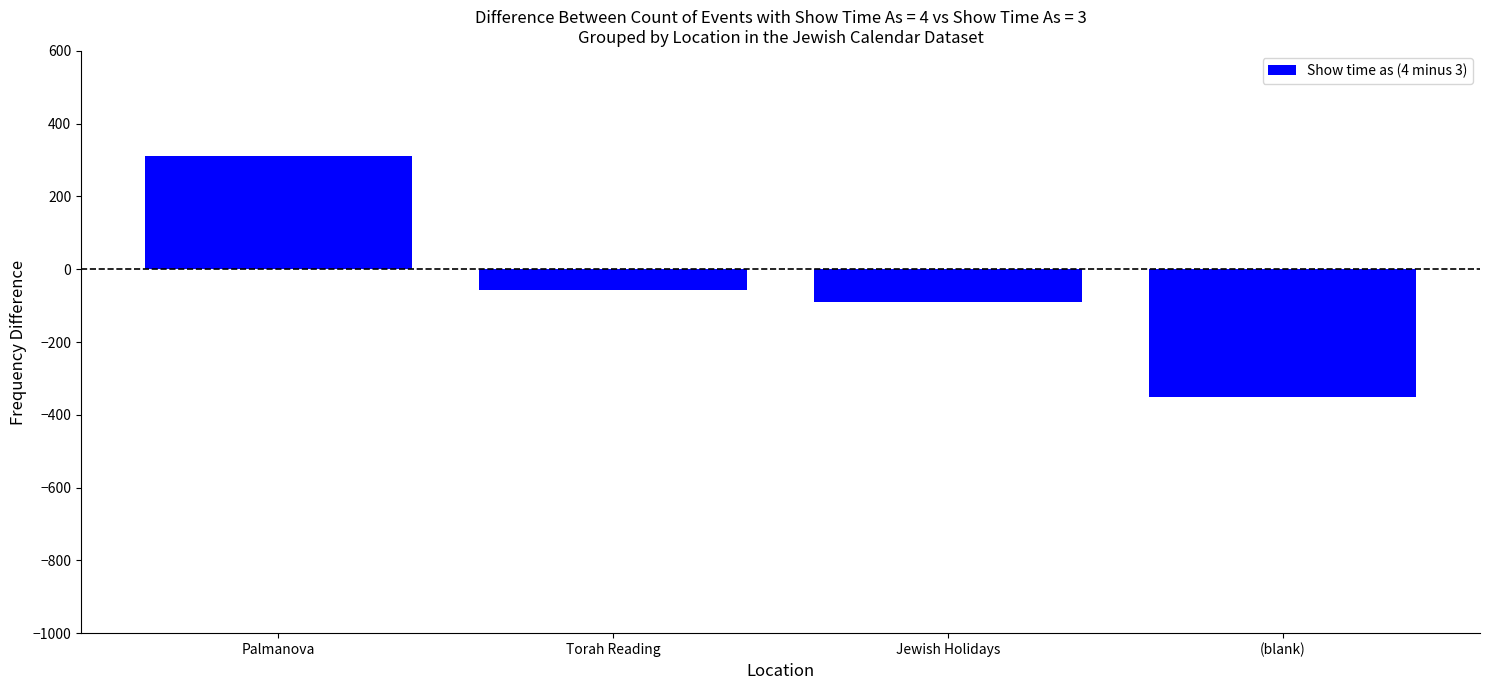

What is the greatest value displayed?

312